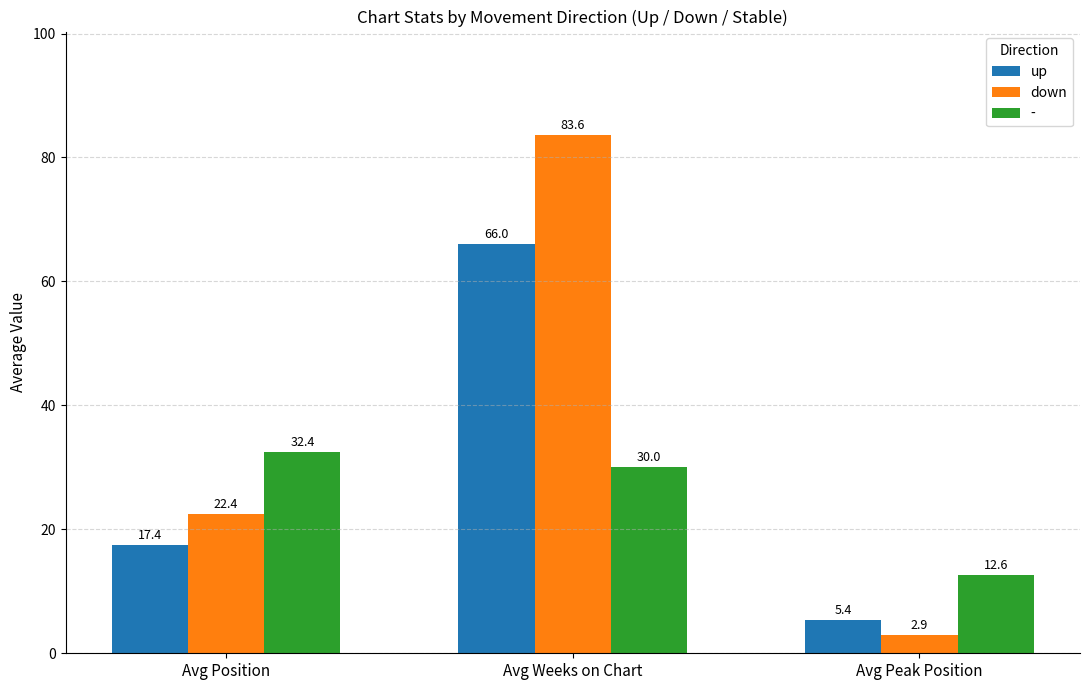

At how many categories does at least one series exceed 39?

1